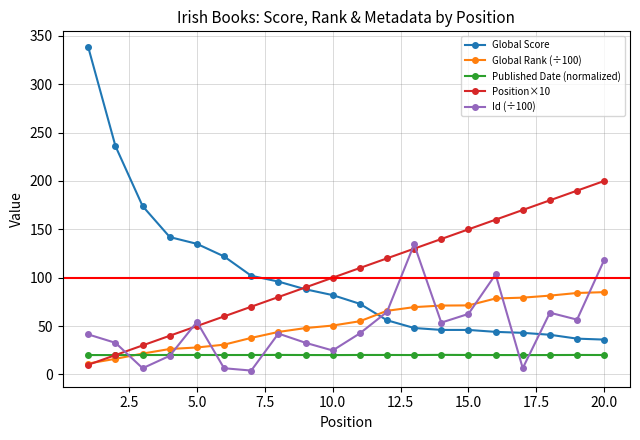

Which series has the largest total across all categories?

Position×10